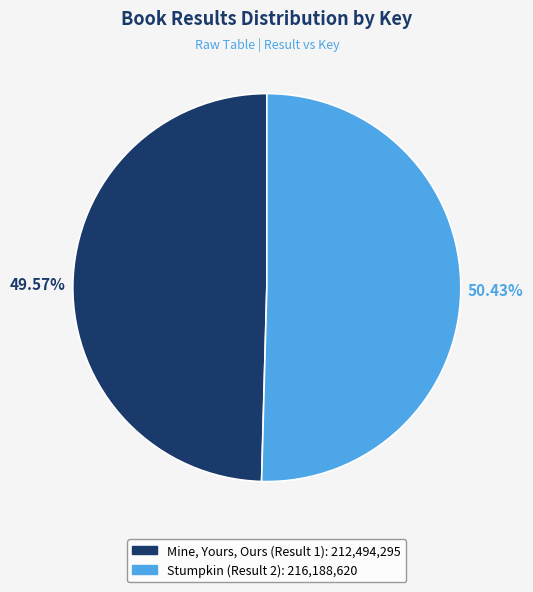

Which category has the biggest portion of the pie?

Stumpkin (Result 2)